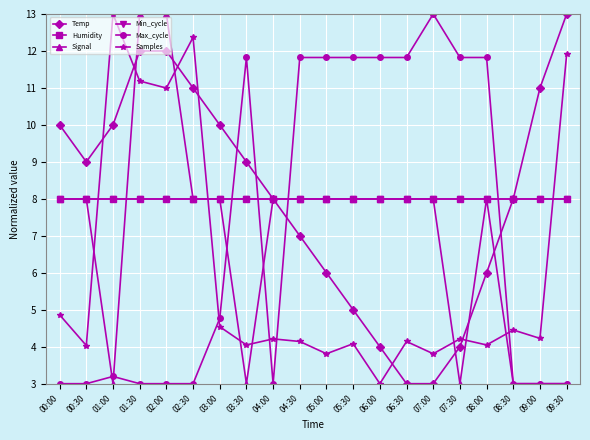

What is the sum of the Humidity values at 09:00 and 07:30?

16.0